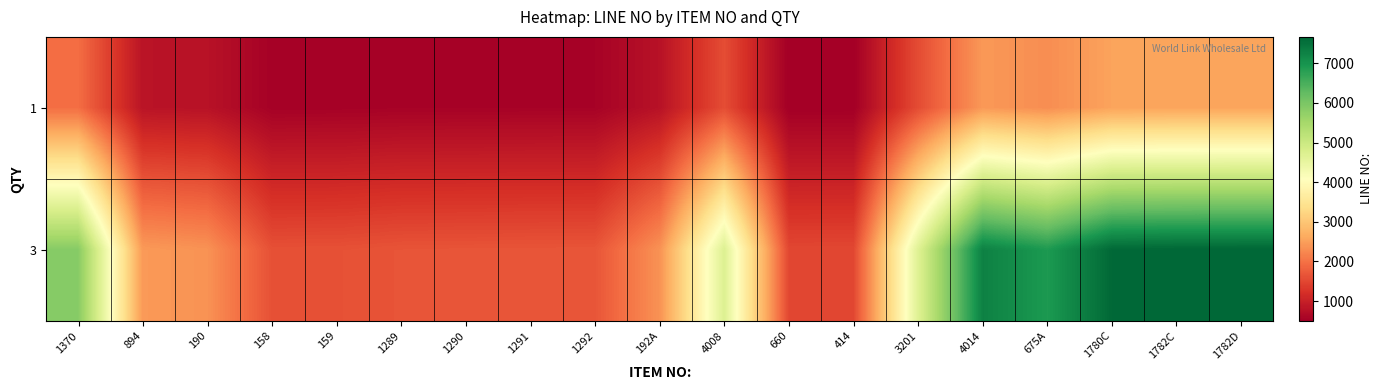

At which category does the chart reach its peak across all series?

1782D